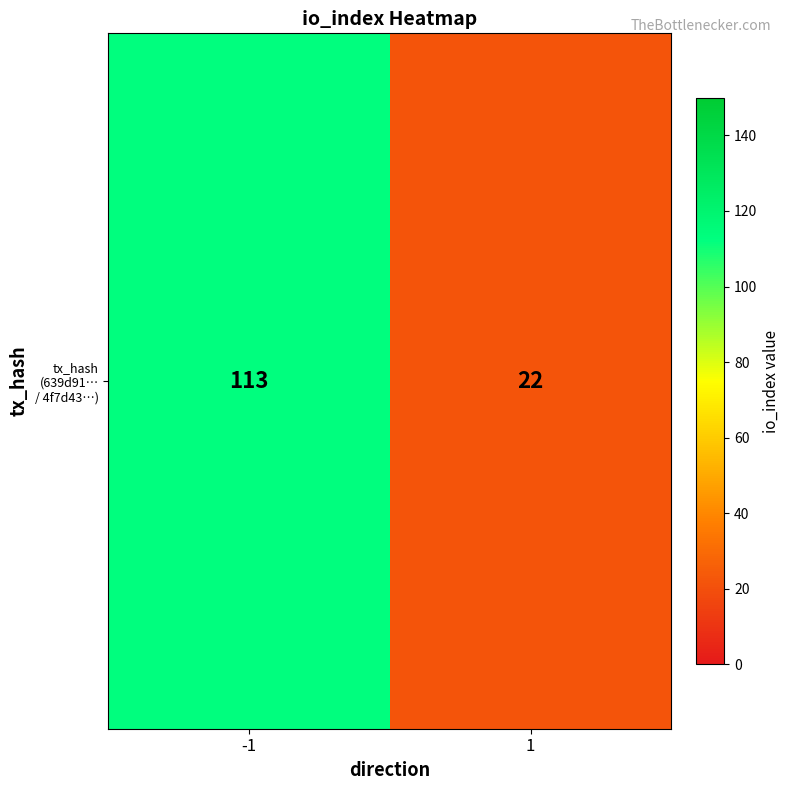

The chart shows a value of 29 at -1. True or false?

False